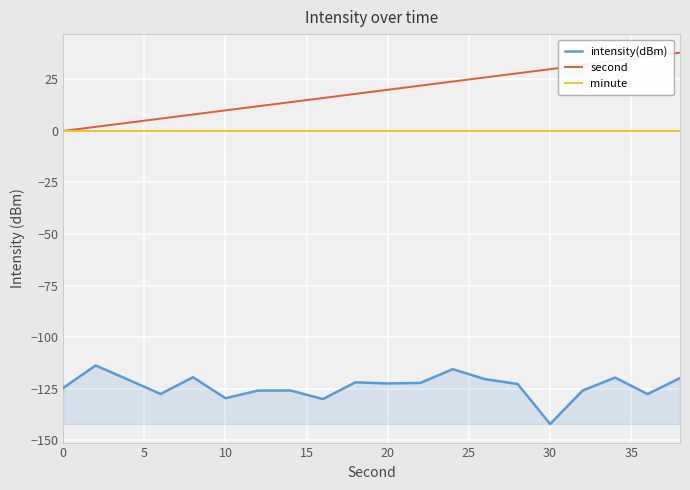

Which series has the widest spread of values?

second